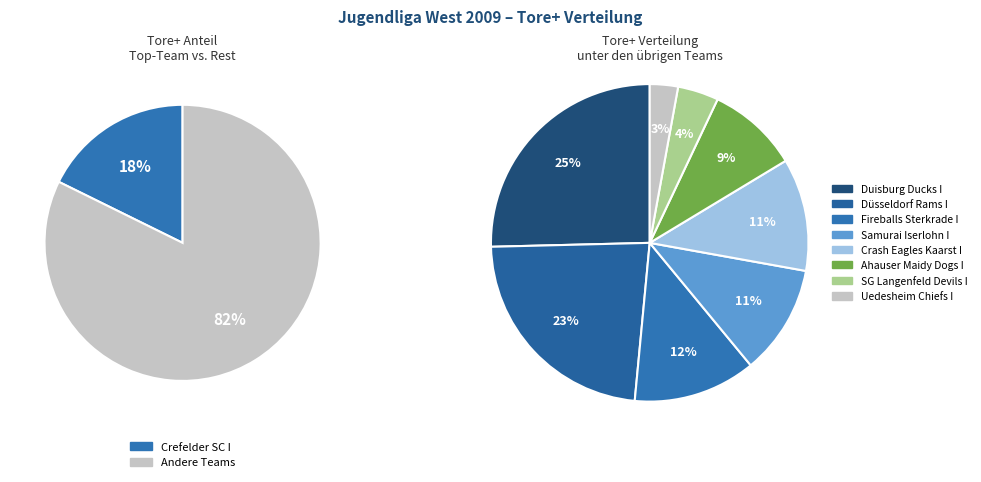

Does any single category account for the majority?

No